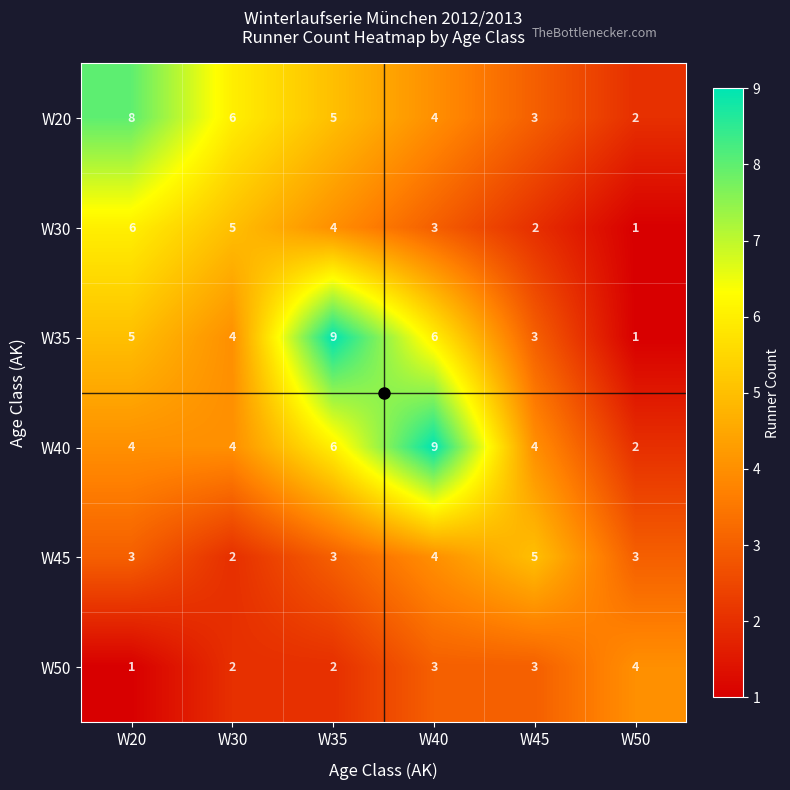

What is the spread (max minus min) of values at W50?

3